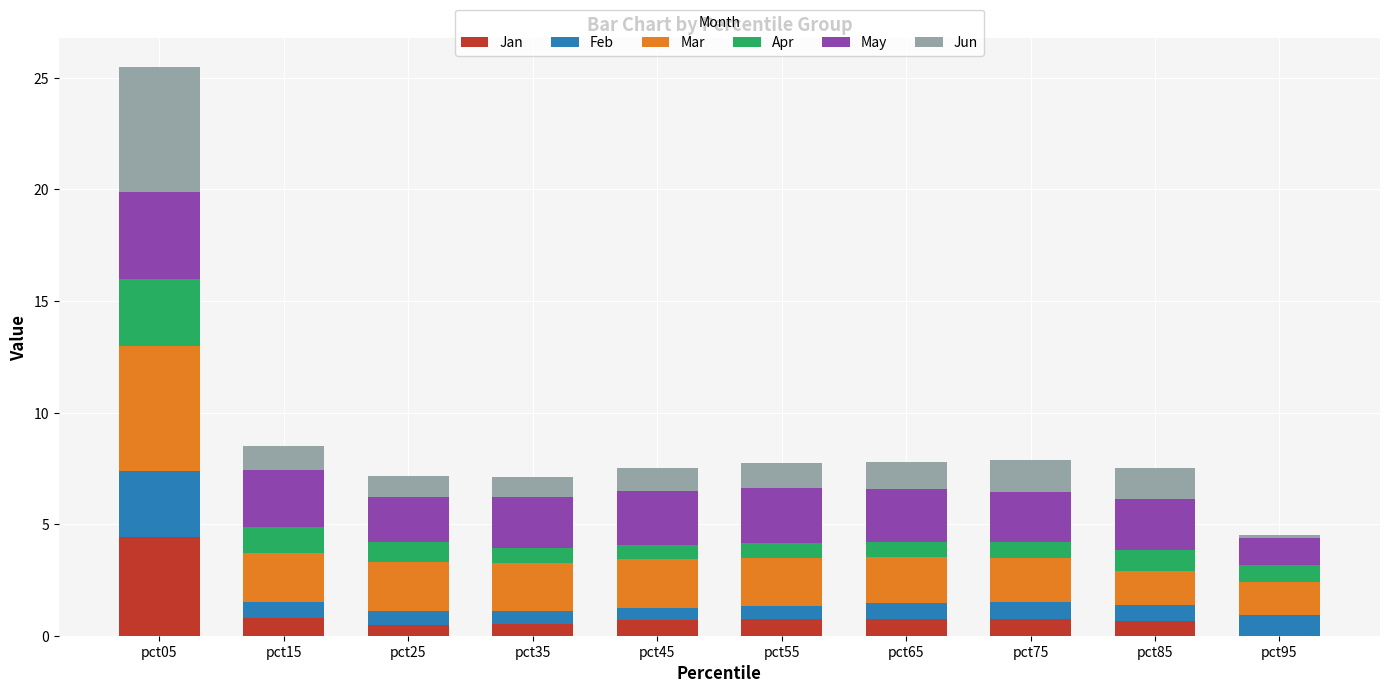

What is the highest value of the Jan series?

4.4